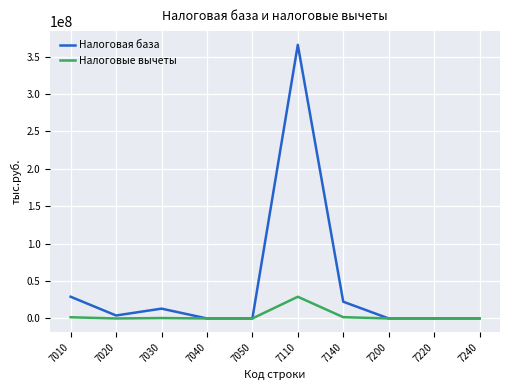

What is the maximum value shown in the chart?

365651090